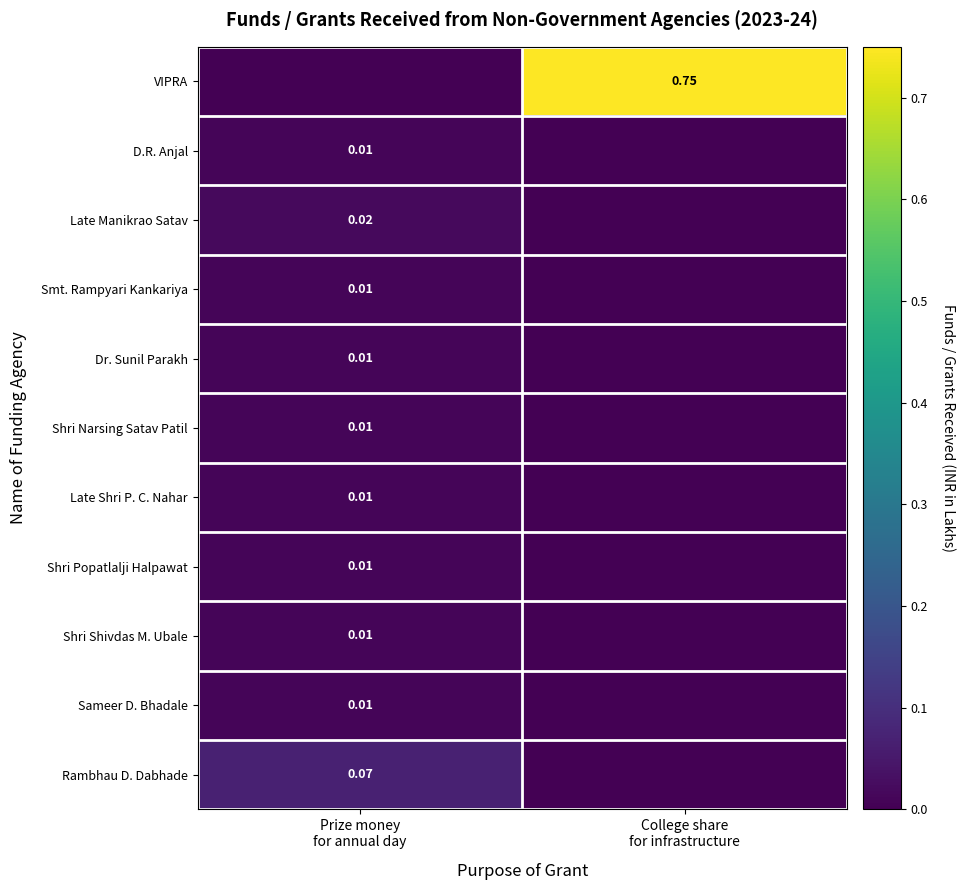

How many data points does each series have?

2